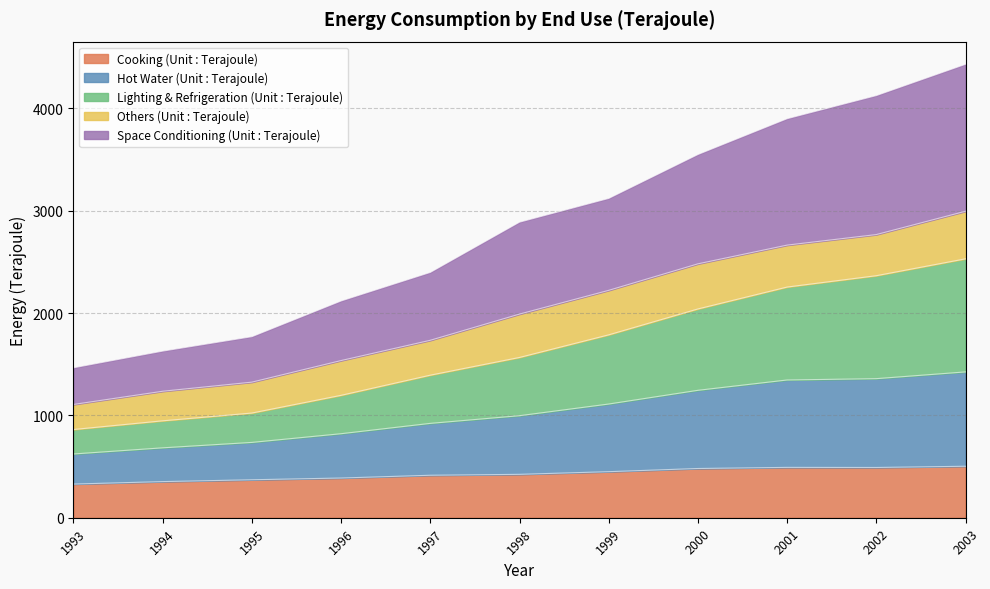

Is it true that Space Conditioning (Unit : Terajoule) equals 5689 at 2001?

False